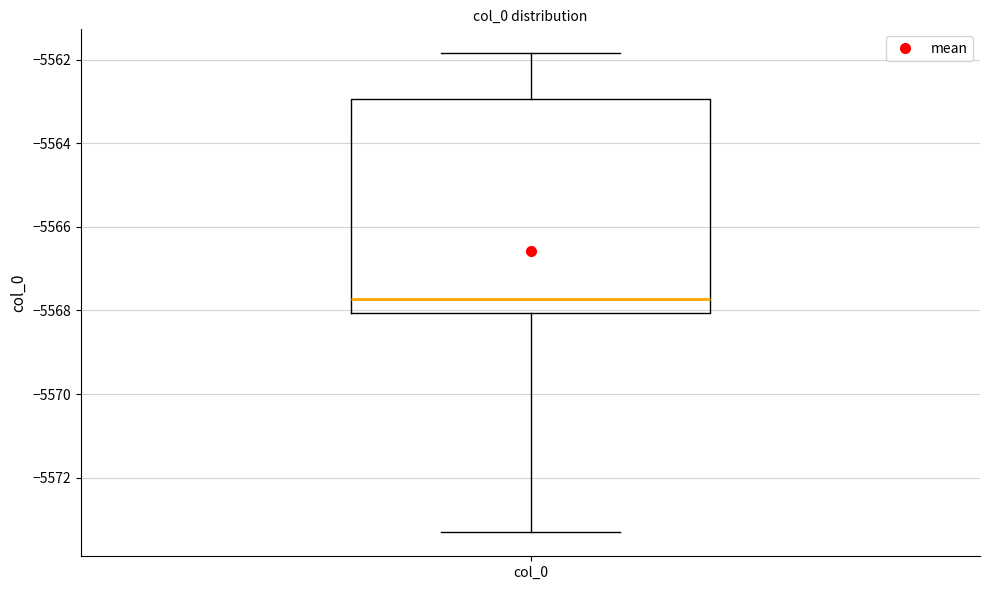

Read this box plot against the y-axis: the position of the median line, the range covered by the box, and the ends of both whiskers. The values are not printed on the chart, so give them approximately, as read against the axis.

median -5567.8, box -5568.0 to -5563.0, whiskers -5573.4 to -5561.8